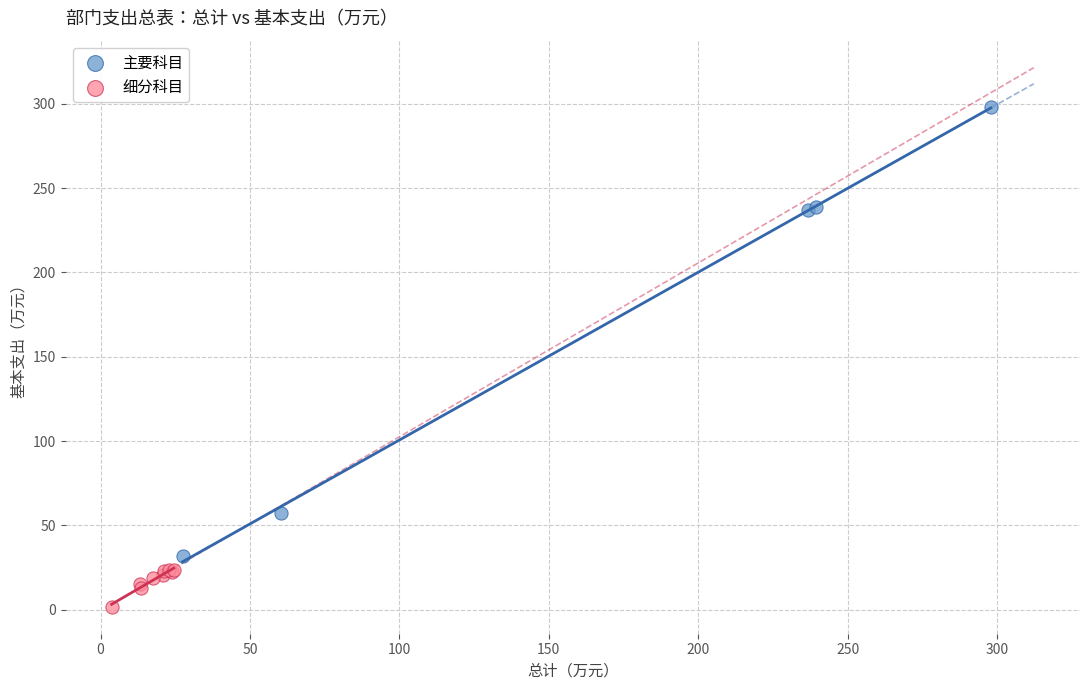

Which series contains the lowest Y value?

细分科目